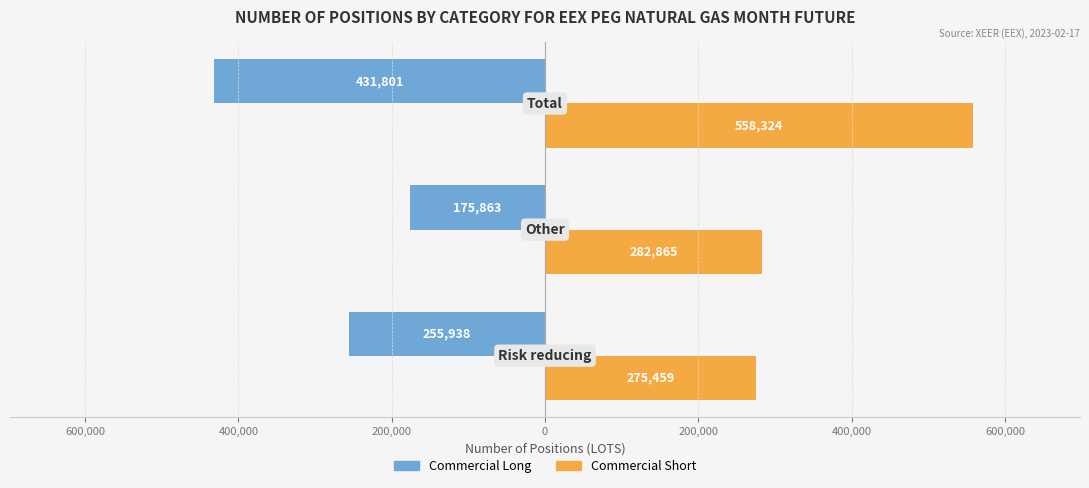

What are all the series names shown in the legend?

Commercial Long, Commercial Short